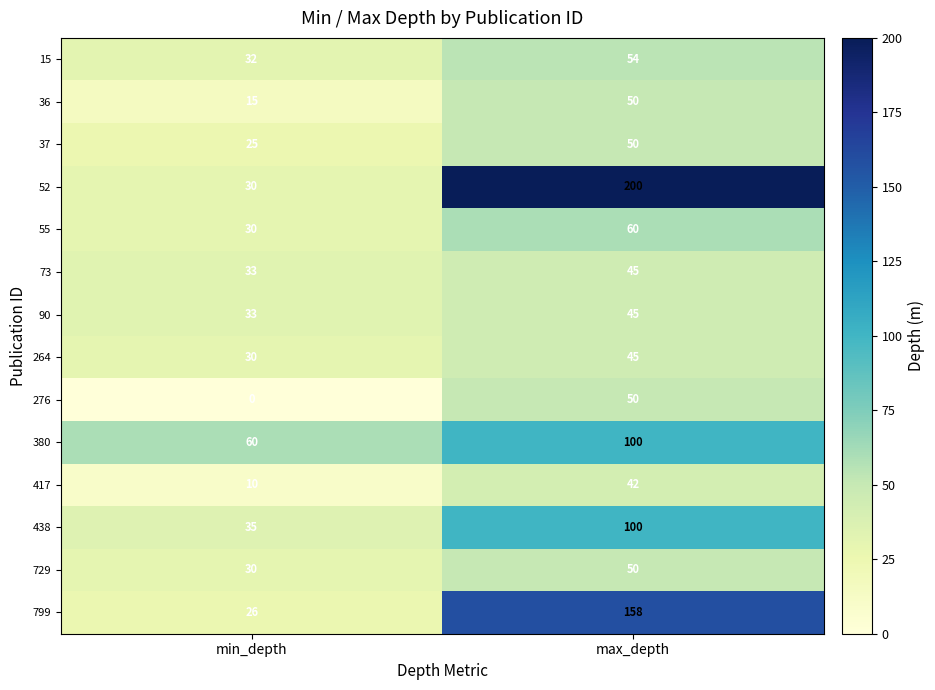

The value of 15 at min_depth is 45. True or false?

False